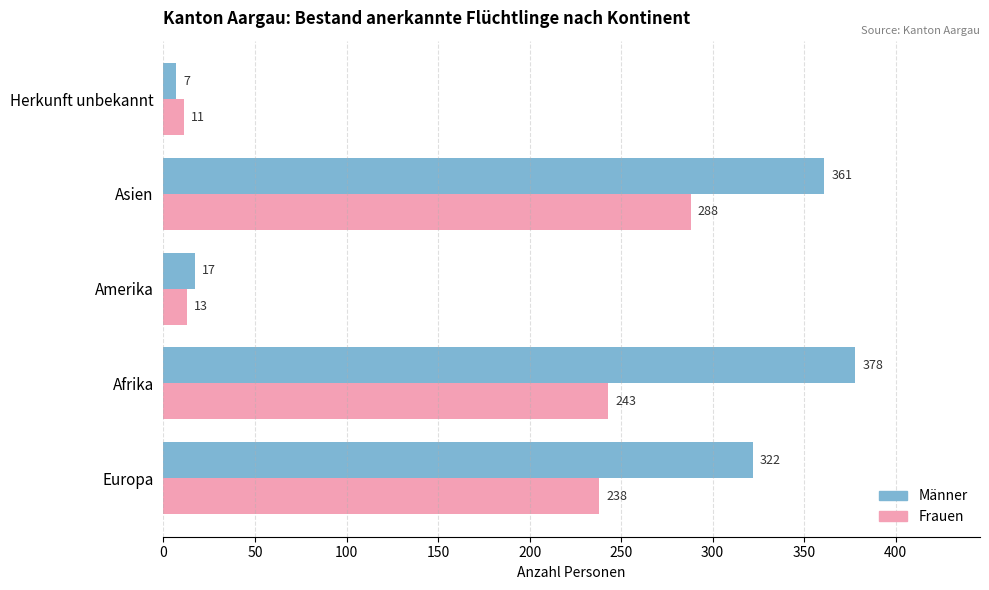

Rank the series by their average value, from highest to lowest.

Männer, Frauen